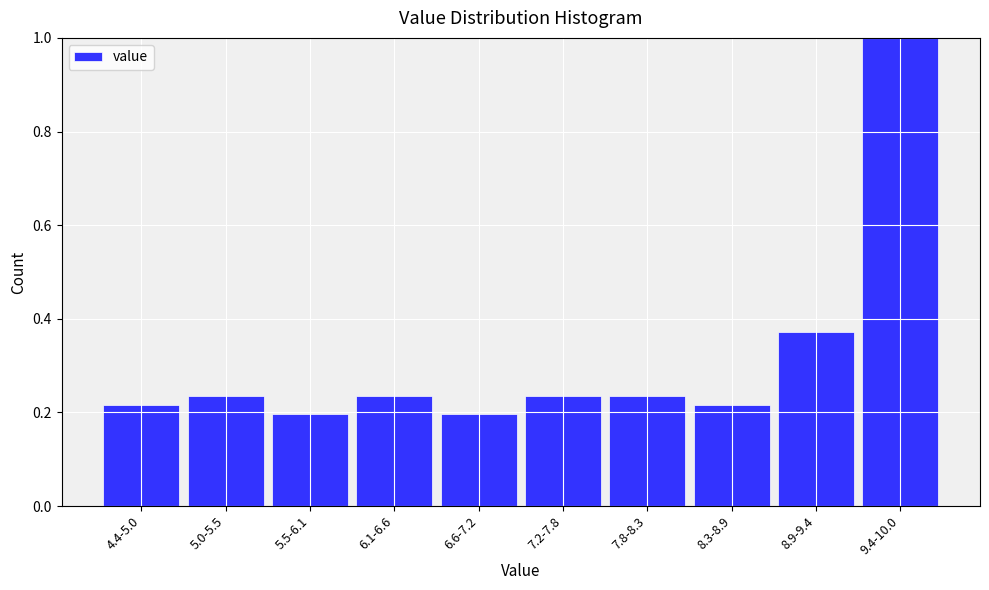

The value at 6.6-7.2 is 0.2. True or false?

True